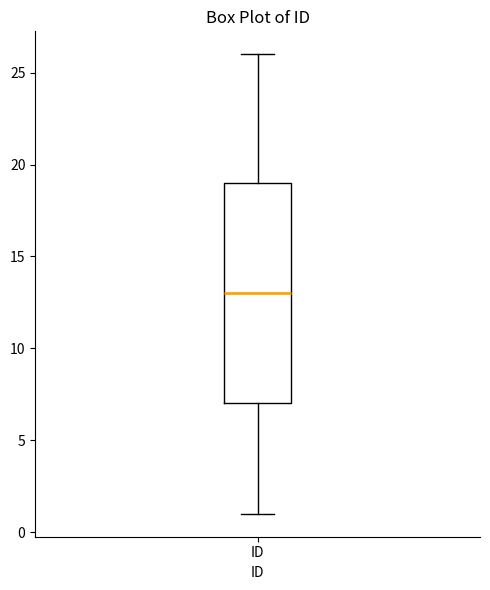

Read this box plot against the y-axis: the position of the median line, the range covered by the box, and the ends of both whiskers. The values are not printed on the chart, so give them approximately, as read against the axis.

median 13, box 7 to 19, whiskers 1 to 26